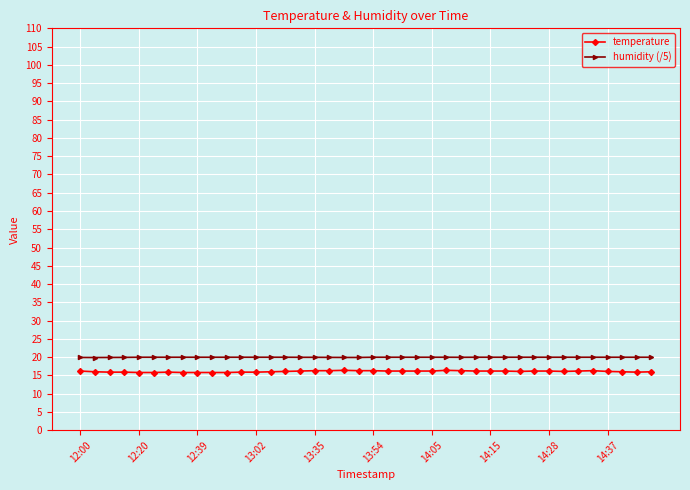

What is the sum of all humidity (/5) values?

798.7